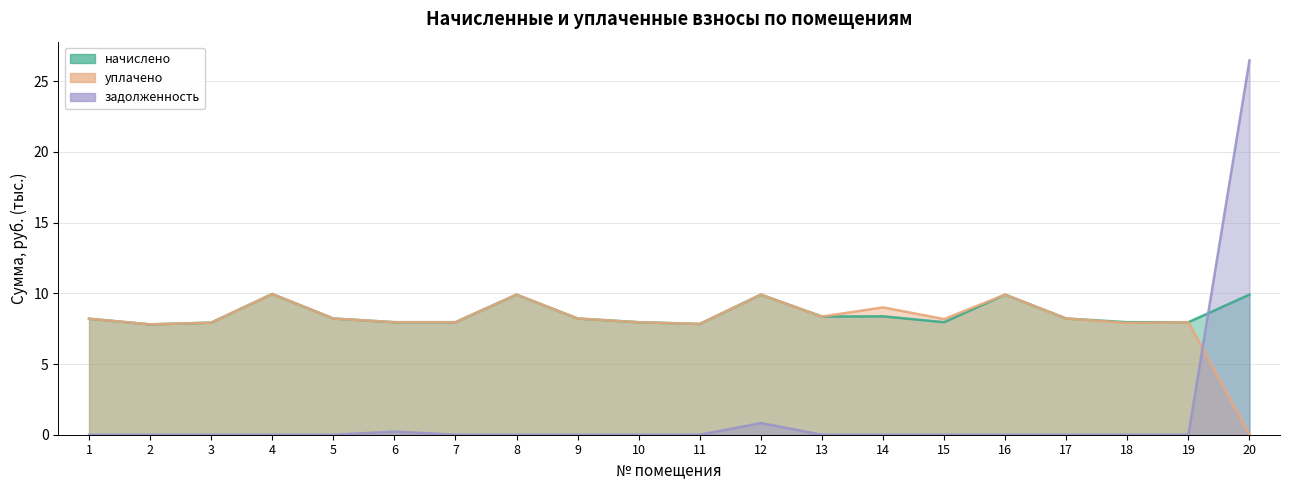

What is the sum of all задолженность values?

27.5